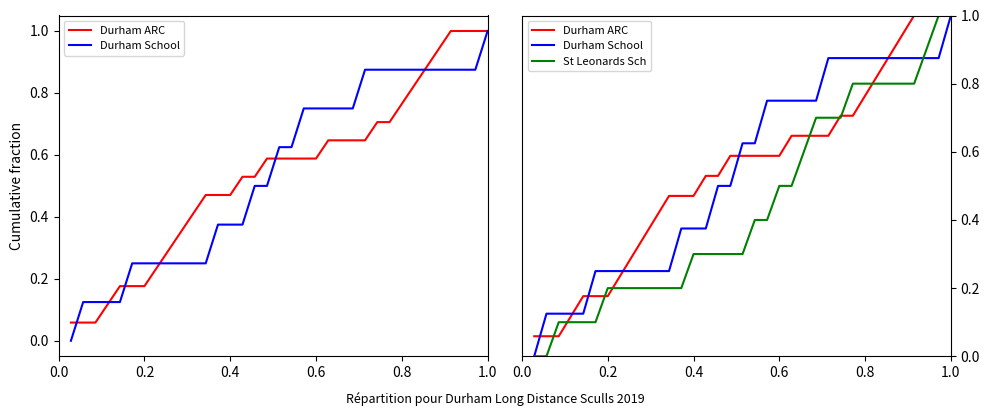

Which series ends up on top after the final intersection of Durham ARC and St Leonards Sch?

Durham ARC